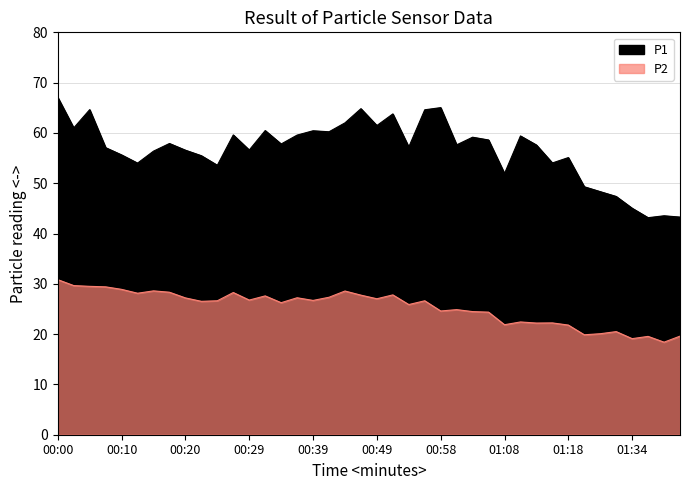

What is the label of the 16th point from the left?

00:37